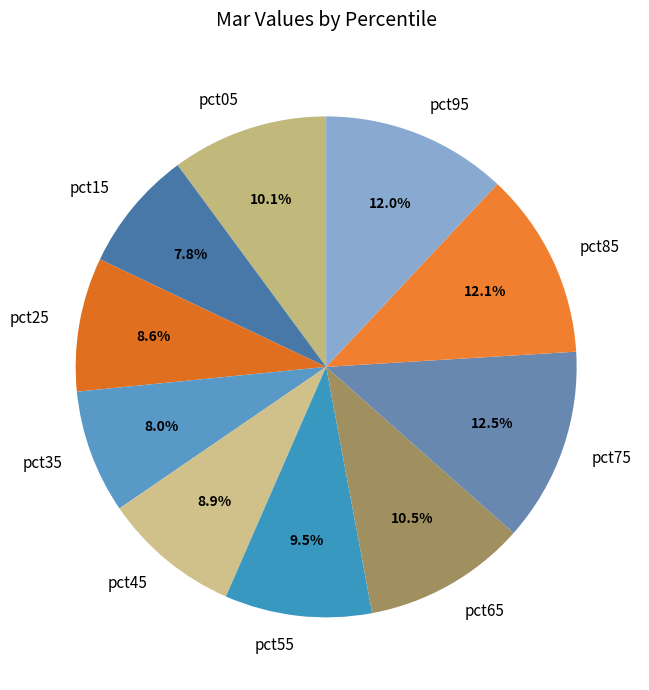

What percentage do pct95 and pct65 together represent?

22.5%